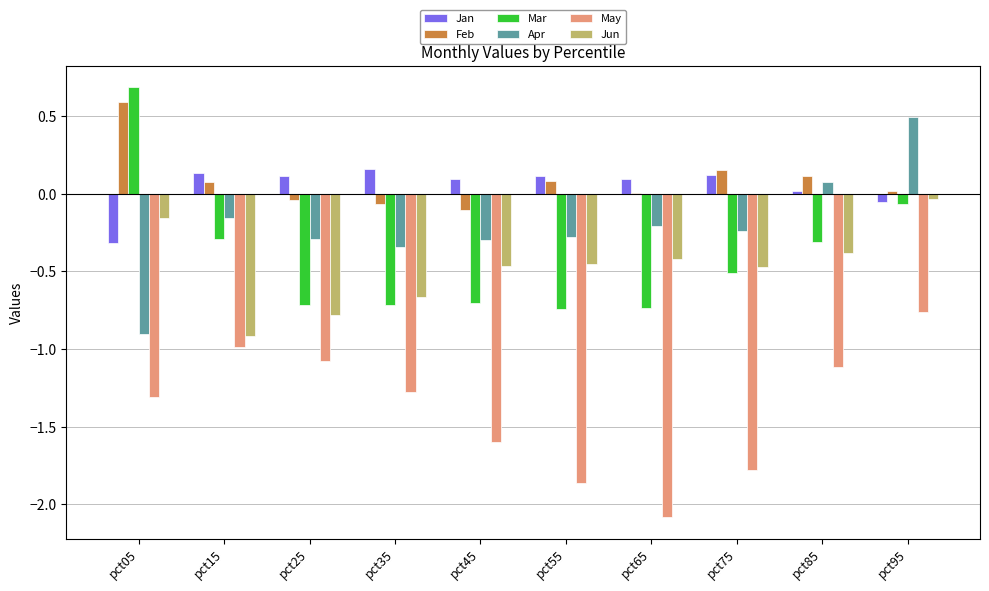

What is the total value across all series at pct05?

-1.4